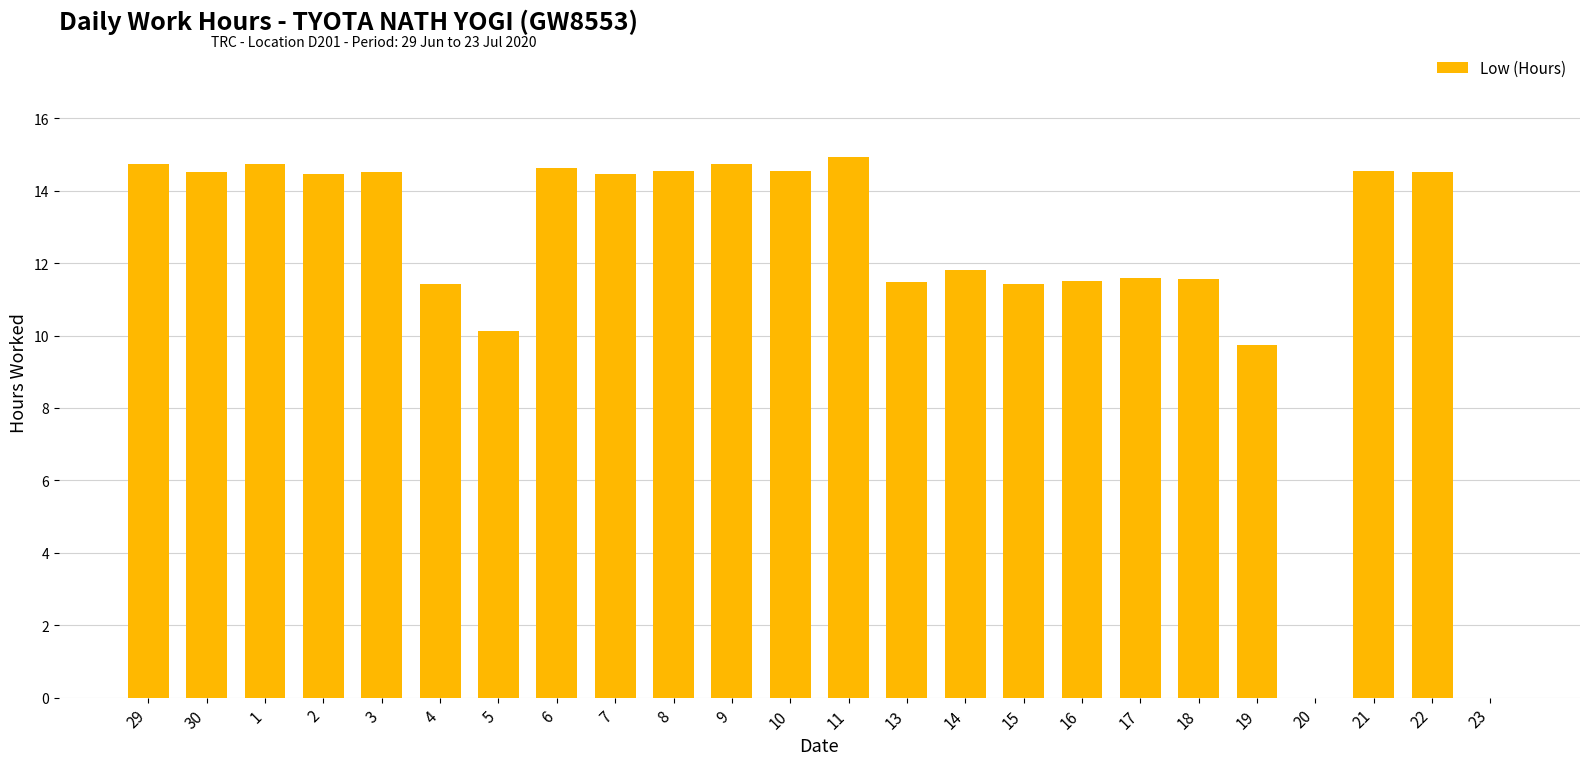

What is the maximum value shown in the chart?

14.9